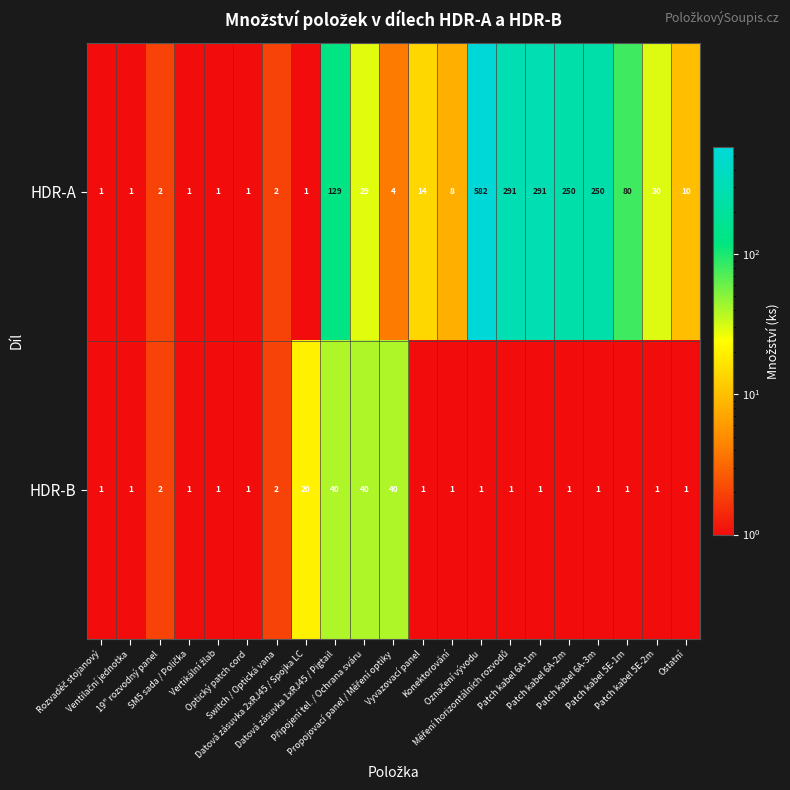

Rank the series by their maximum value, from highest to lowest.

HDR-A, HDR-B